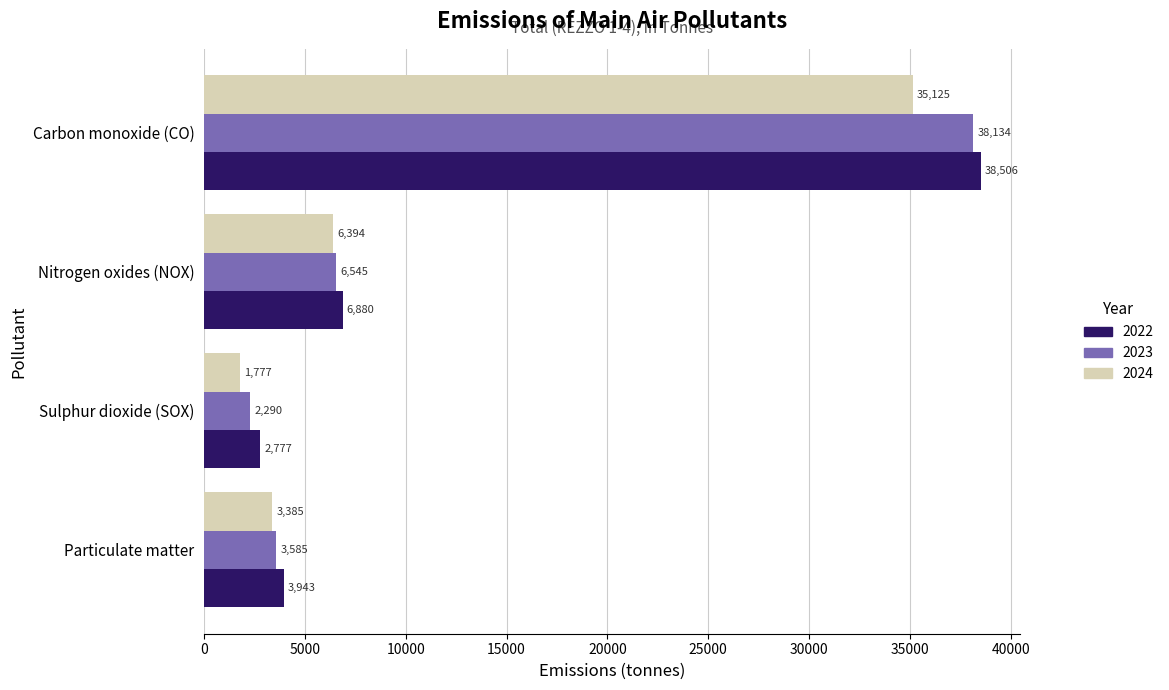

At which category is the sum across all series the highest?

Carbon monoxide (CO)